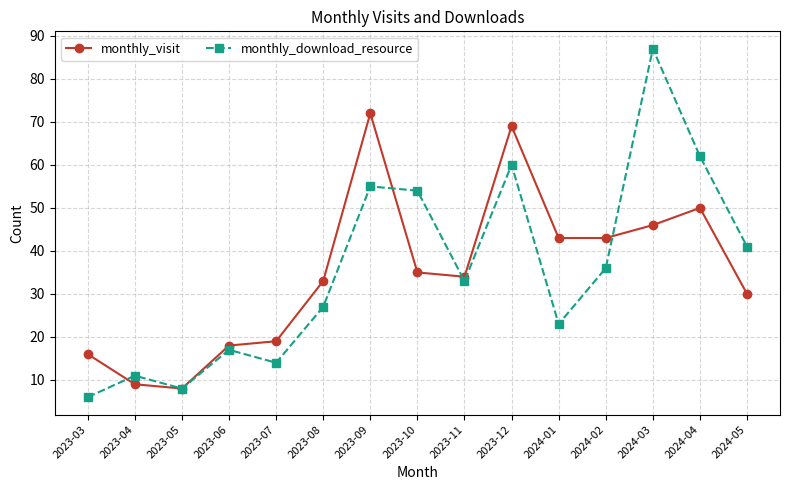

List the series in order of their peak value, highest first.

monthly_download_resource, monthly_visit